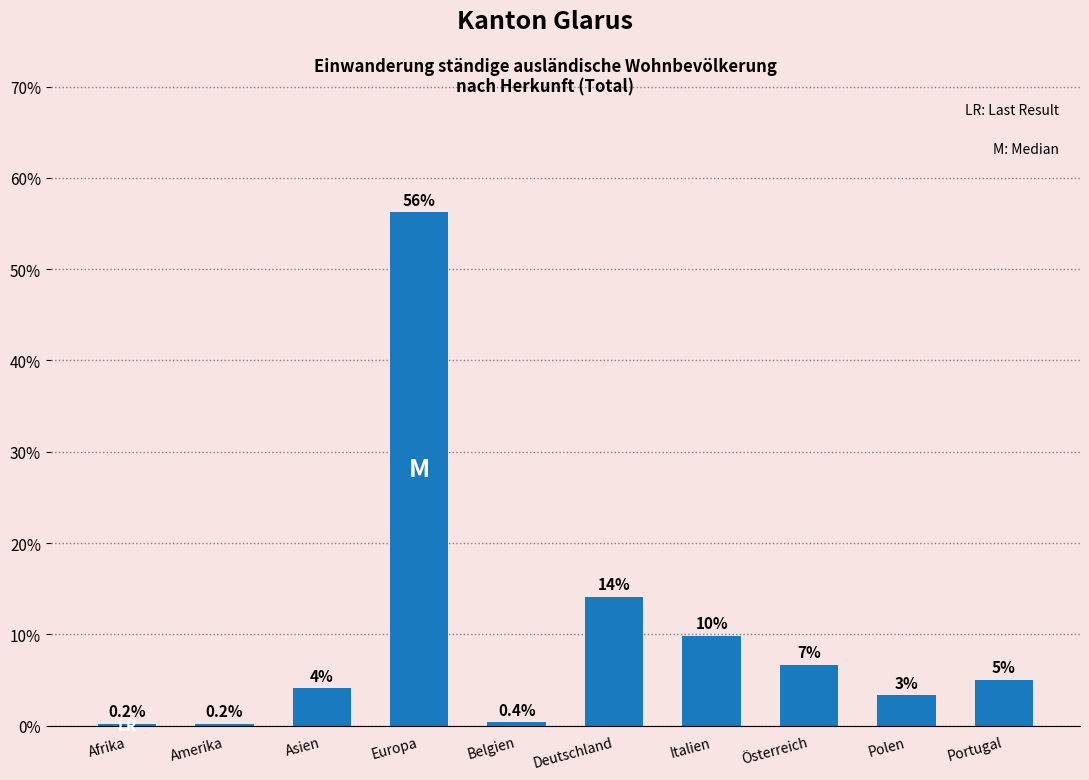

True or false: the data shows 5.5 at Polen.

False